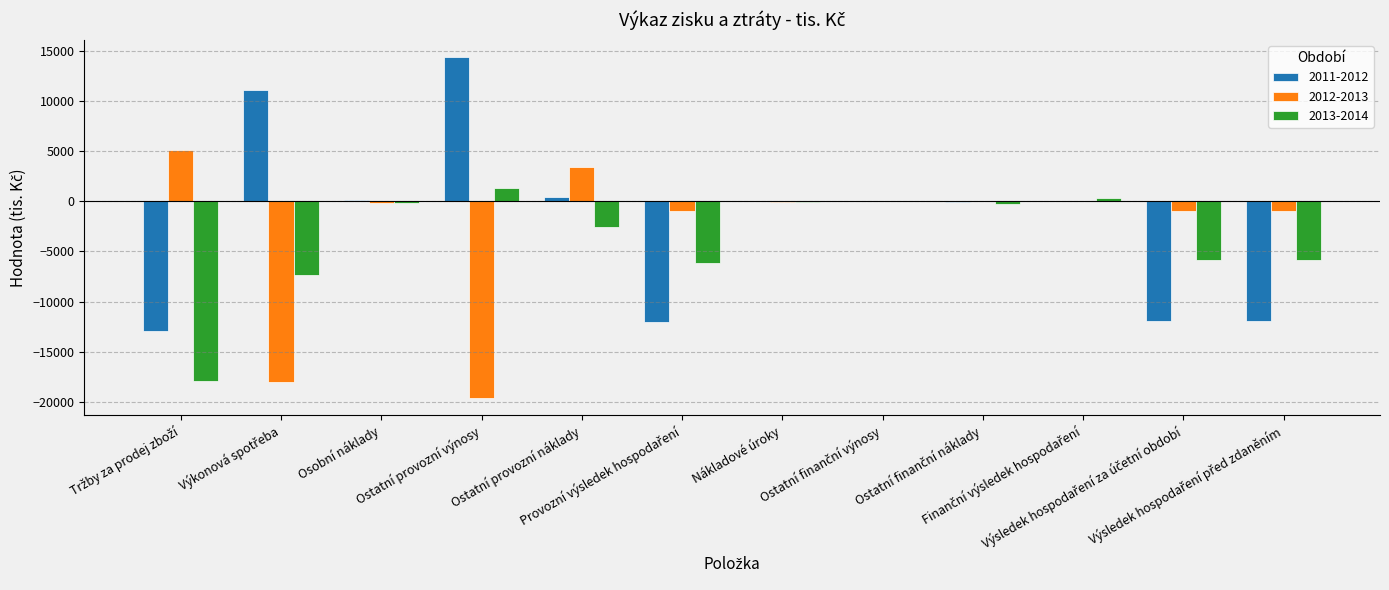

What is the greatest value displayed?

14396